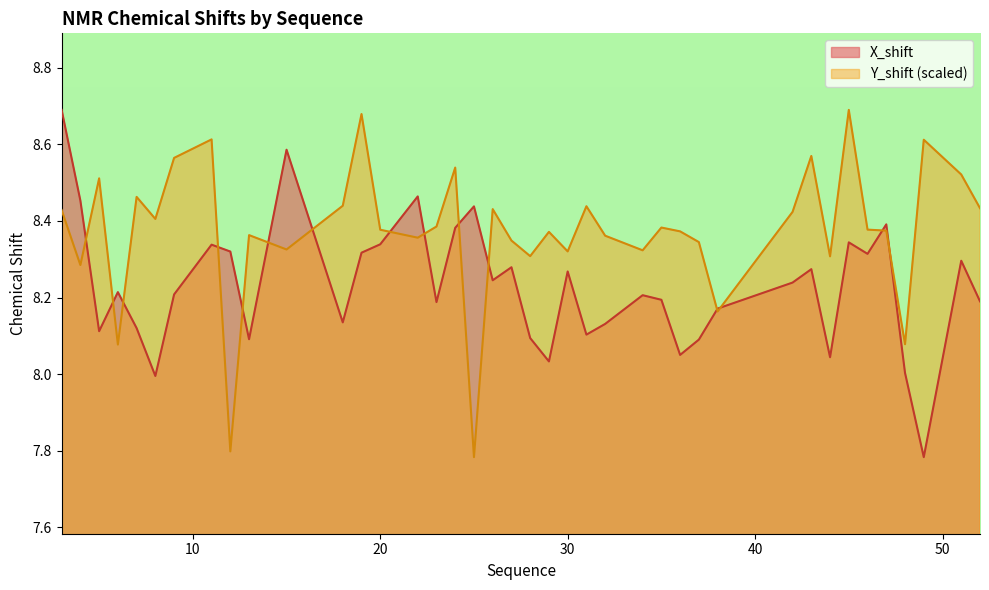

What is the difference between the maximum and second lowest values in the X_shift series?

0.7